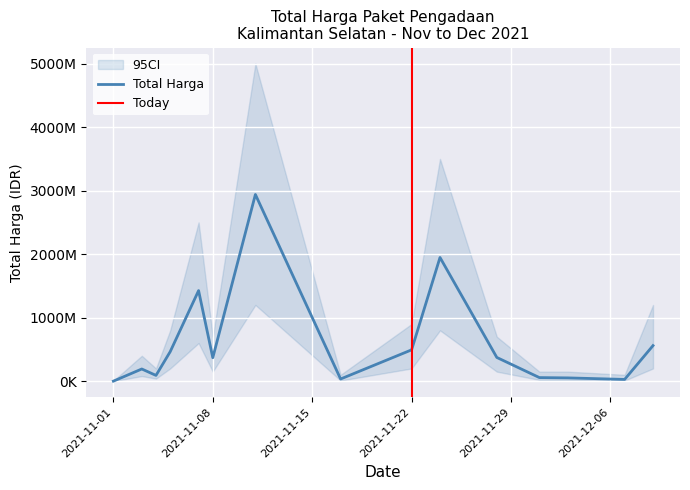

What is the value of the 14th point from the left?

27412000